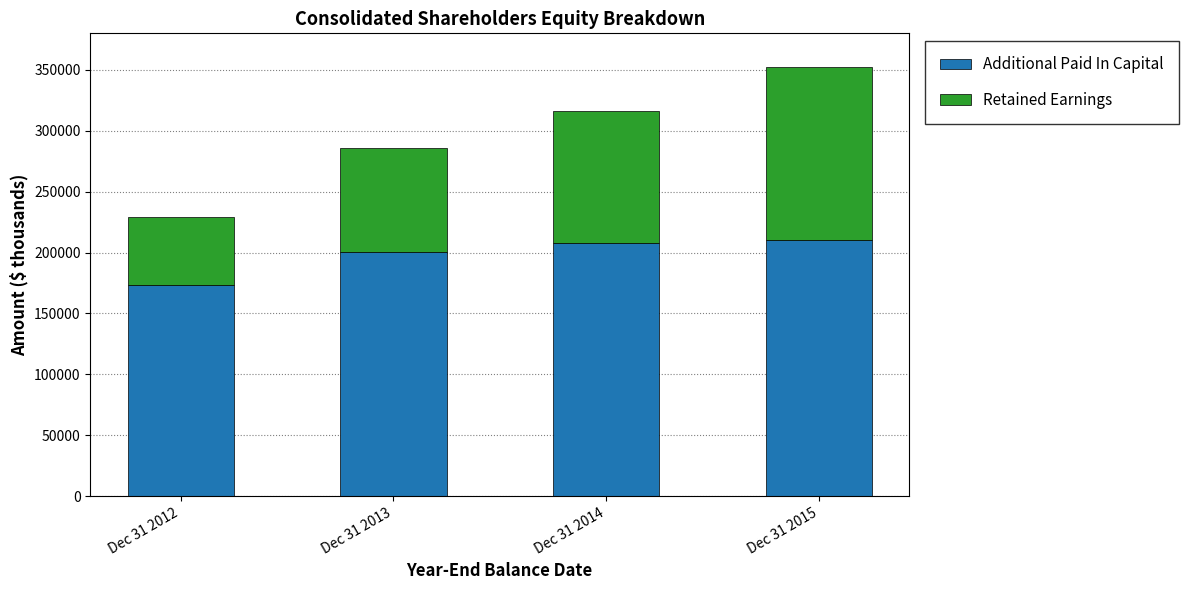

What is the total value across all series at Dec 31 2013?

285634